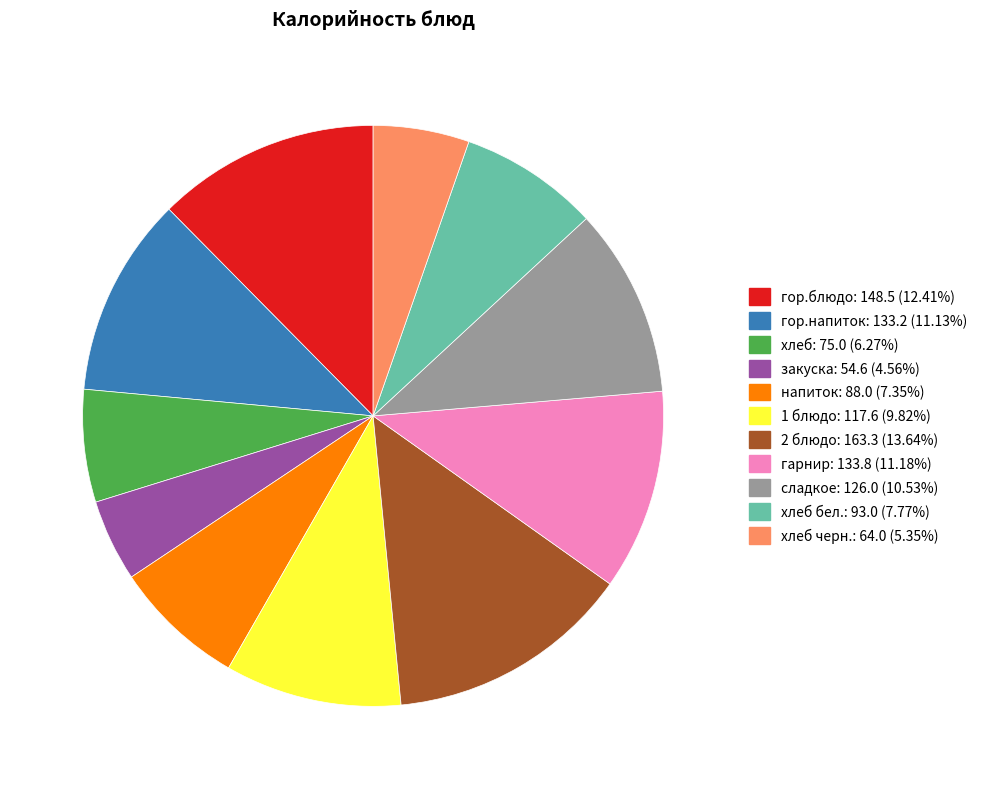

Is there any slice that represents more than half of the pie?

No